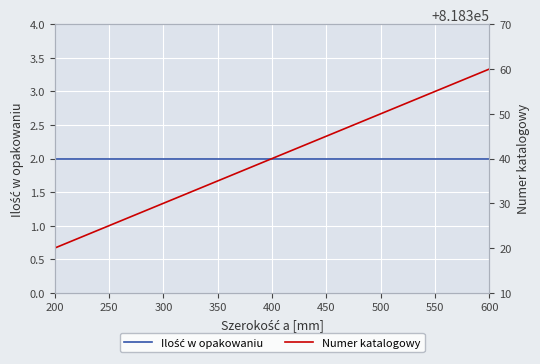

What is the maximum value shown in the chart?

818360